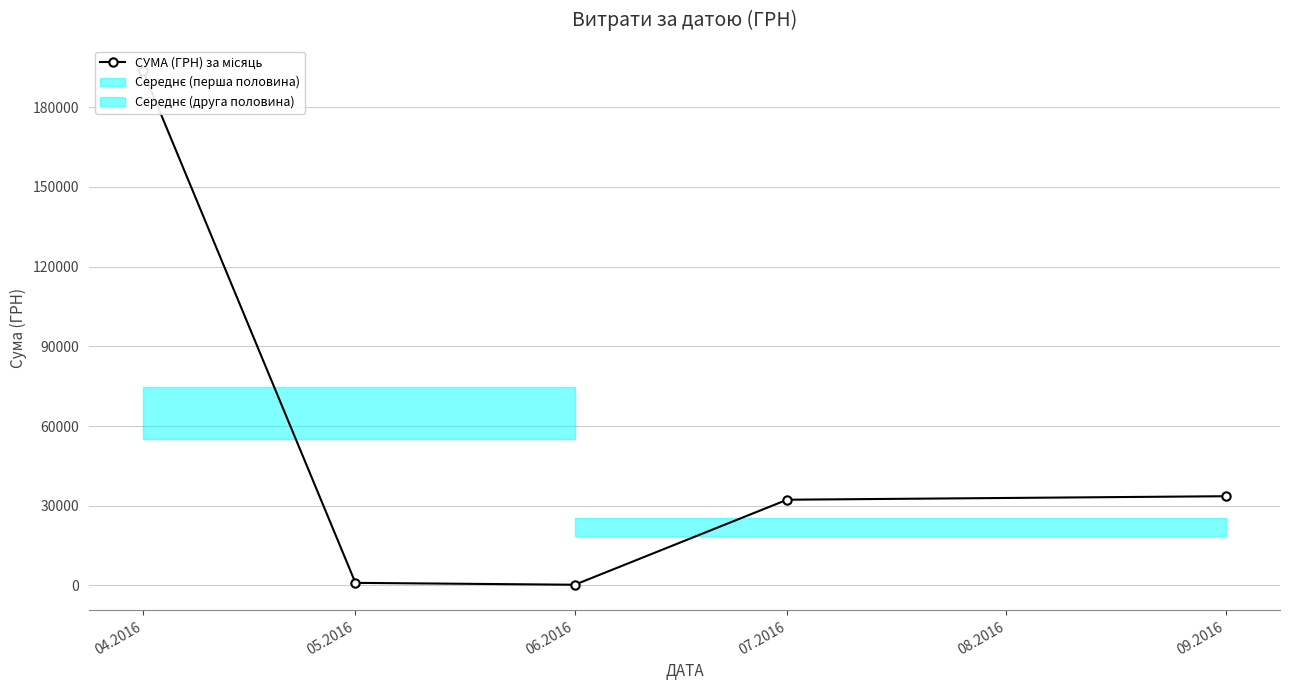

The chart shows a value of 264.0 at 06.2016. True or false?

True